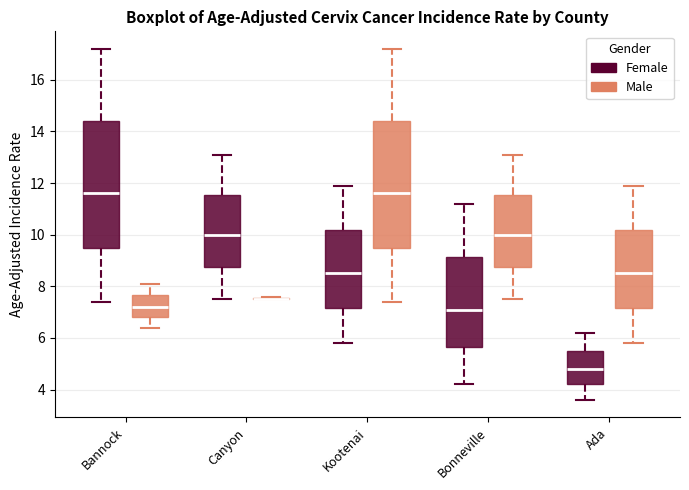

Reading left to right, transcribe this box plot: for each box, give where its median line is, the range the box spans, and where its two whiskers end, as read against the y-axis. The values are not printed on the chart, so give them approximately, as read against the axis.

Bannock (Female): median 11.6, box 9.6 to 14.4, whiskers 7.4 to 17.2
Bannock (Male): median 7.2, box 6.8 to 7.6, whiskers 6.4 to 8.2
Canyon (Female): median 10.0, box 8.8 to 11.6, whiskers 7.6 to 13.2
Canyon (Male): box collapsed to a line at 7.6, whiskers 7.6 to 7.6
Kootenai (Female): median 8.6, box 7.2 to 10.2, whiskers 5.8 to 12.0
Kootenai (Male): median 11.6, box 9.6 to 14.4, whiskers 7.4 to 17.2
Bonneville (Female): median 7.2, box 5.6 to 9.2, whiskers 4.2 to 11.2
Bonneville (Male): median 10.0, box 8.8 to 11.6, whiskers 7.6 to 13.2
Ada (Female): median 4.8, box 4.2 to 5.6, whiskers 3.6 to 6.2
Ada (Male): median 8.6, box 7.2 to 10.2, whiskers 5.8 to 12.0